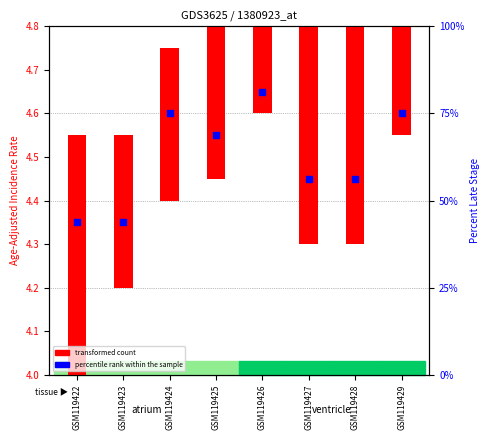

Is the value of transformed count at GSM119426 greater than the value of percentile rank within the sample at GSM119424?

No